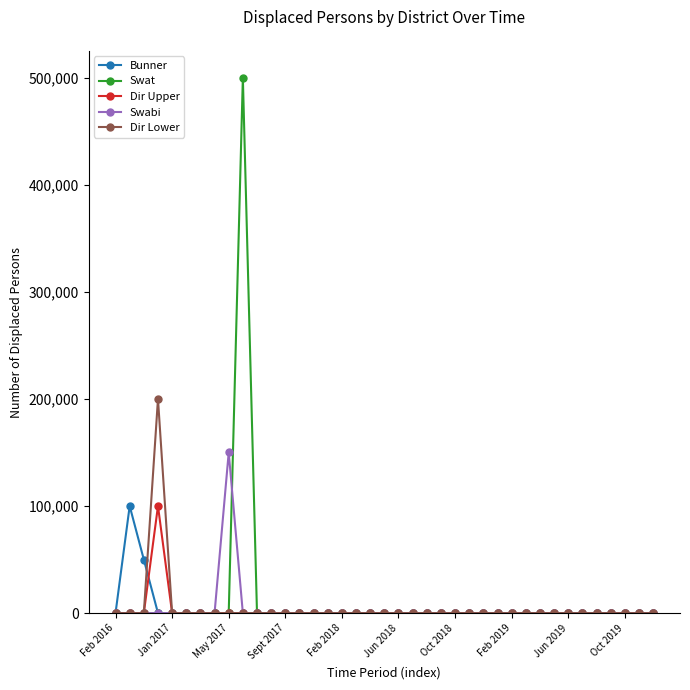

Which series has the largest range (max minus min)?

Swat